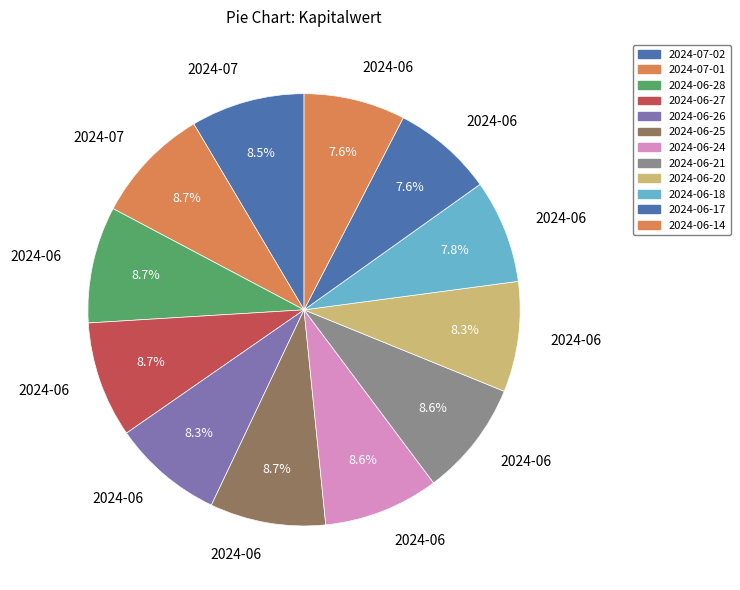

What is the change in value from 2024-07-02 to 2024-06-20?

-0.1